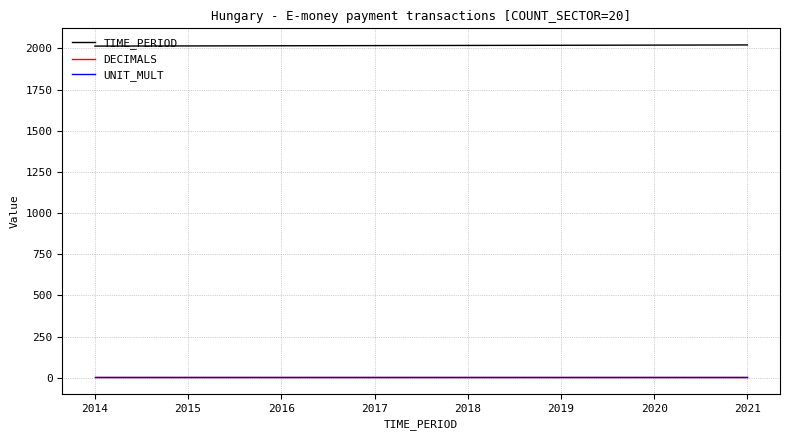

Does the chart have visible grid lines?

Yes